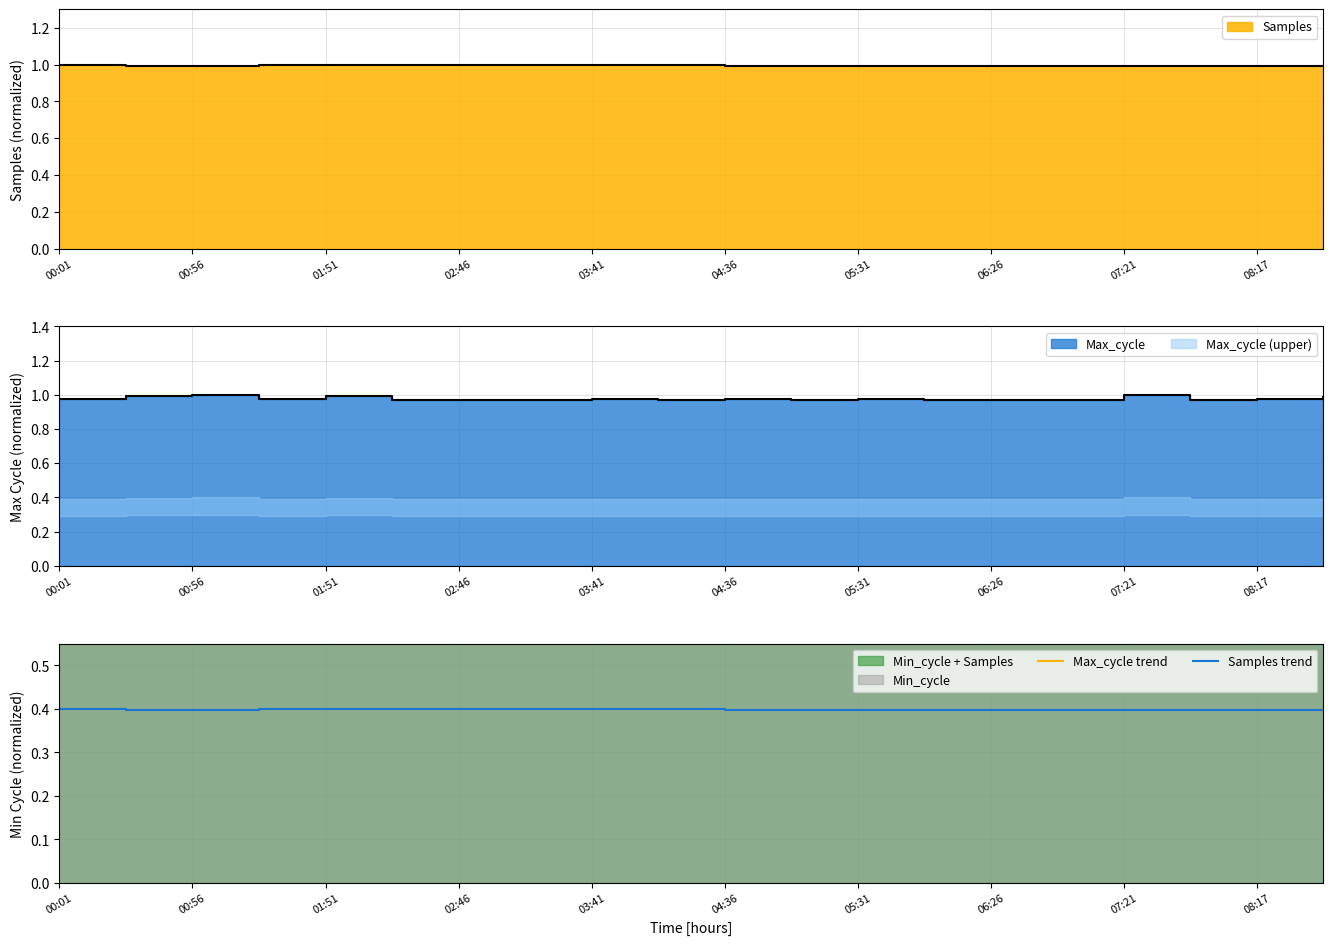

True or false: Samples trend has a value of 0.4 at 04:36.

True